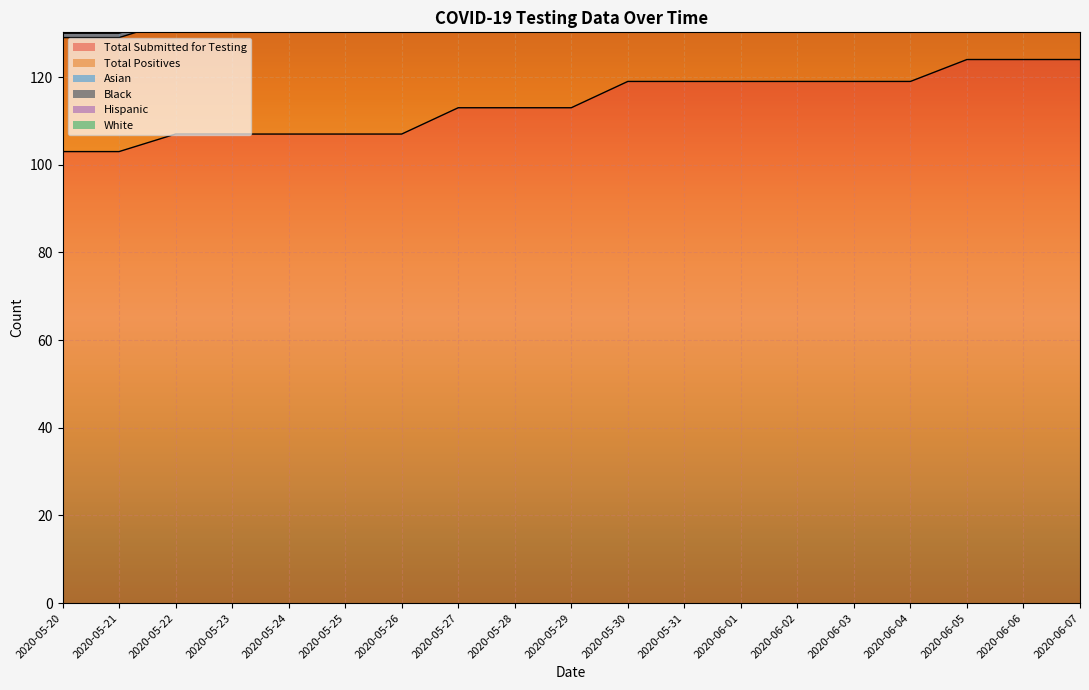

List the labels in order of Black value, largest first.

2020-05-27, 2020-05-28, 2020-05-29, 2020-05-30, 2020-05-31, 2020-06-01, 2020-06-02, 2020-06-03, 2020-06-04, 2020-06-05, 2020-06-06, 2020-06-07, 2020-05-23, 2020-05-24, 2020-05-25, 2020-05-26, 2020-05-20, 2020-05-21, 2020-05-22